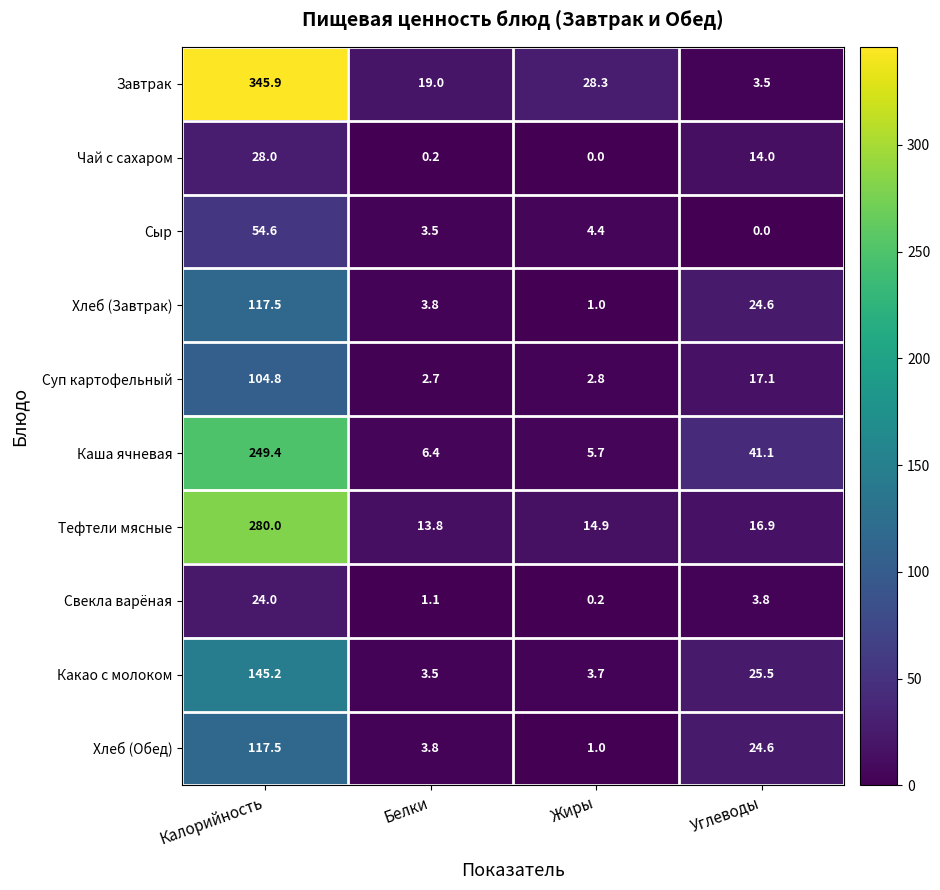

Rank the categories by Суп картофельный value from lowest to highest.

Белки, Жиры, Углеводы, Калорийность